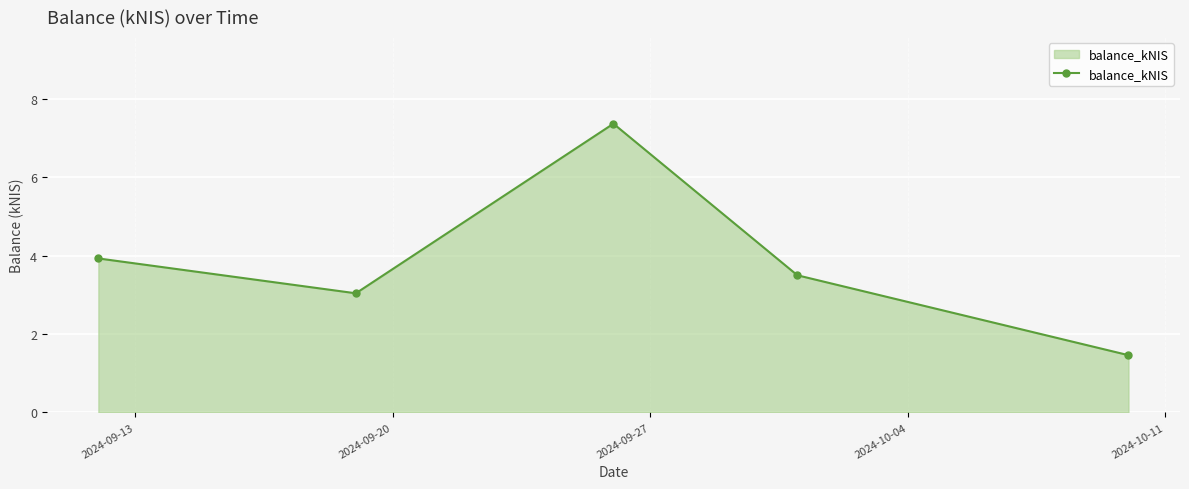

Reading left to right, list all the values displayed in this chart.

3.9	3.0	7.4	3.5	1.5